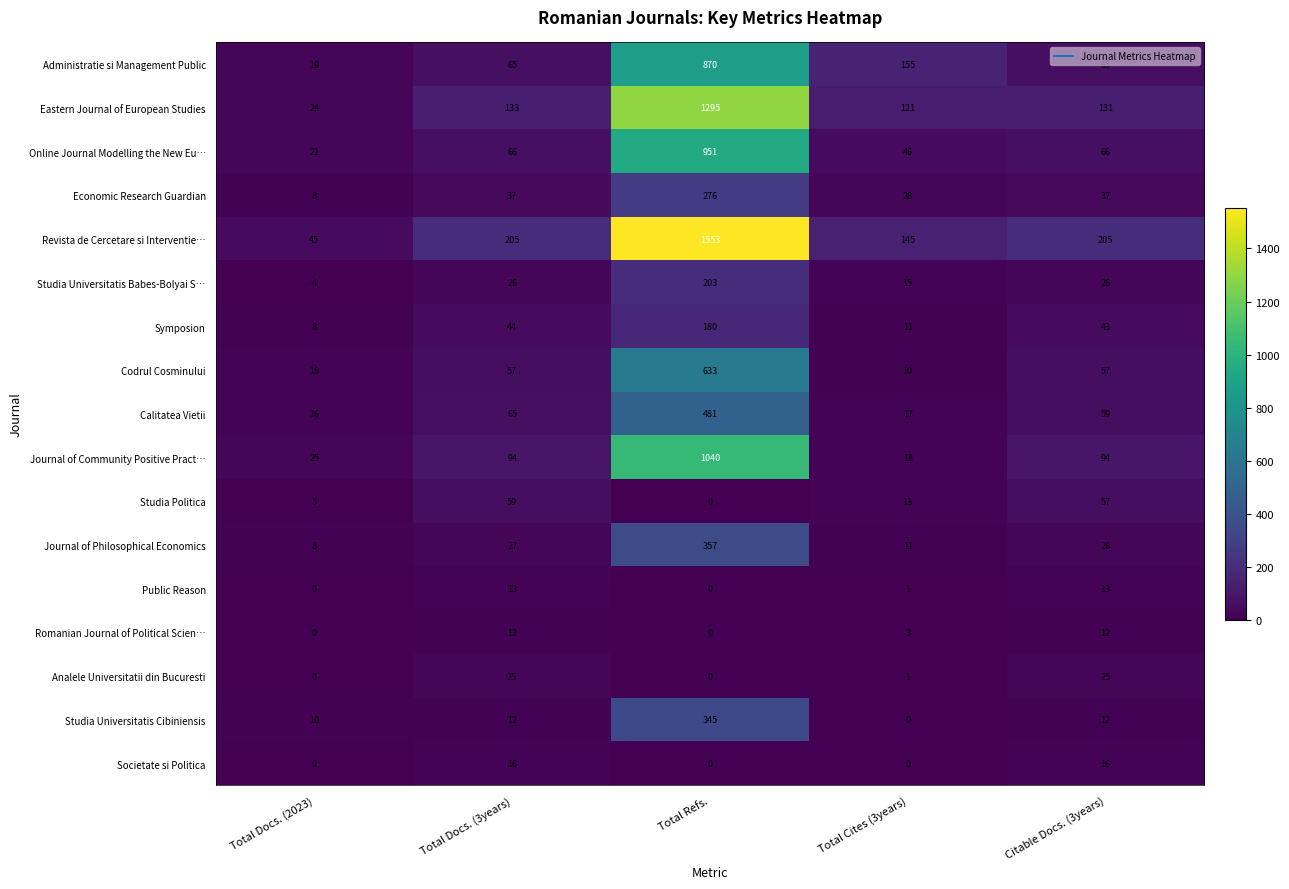

List the series in order of their peak value, lowest first.

Romanian Journal of Political Scien…, Public Reason, Societate si Politica, Analele Universitatii din Bucuresti, Studia Politica, Symposion, Studia Universitatis Babes-Bolyai S…, Economic Research Guardian, Studia Universitatis Cibiniensis, Journal of Philosophical Economics, Calitatea Vietii, Codrul Cosminului, Administratie si Management Public, Online Journal Modelling the New Eu…, Journal of Community Positive Pract…, Eastern Journal of European Studies, Revista de Cercetare si Interventie…